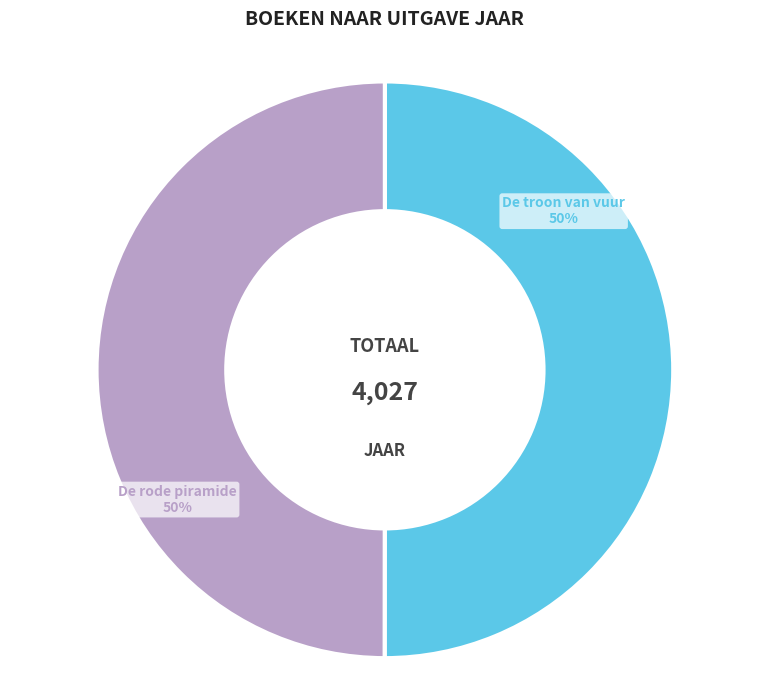

Combined, do De rode piramide and De troon van vuur account for over 50%?

Yes